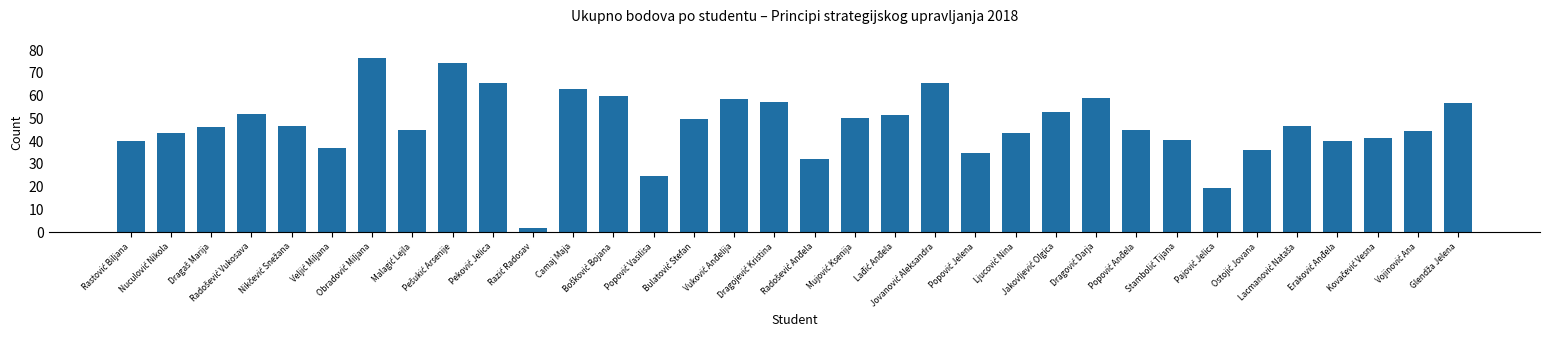

What is the sum of all values?

1601.8